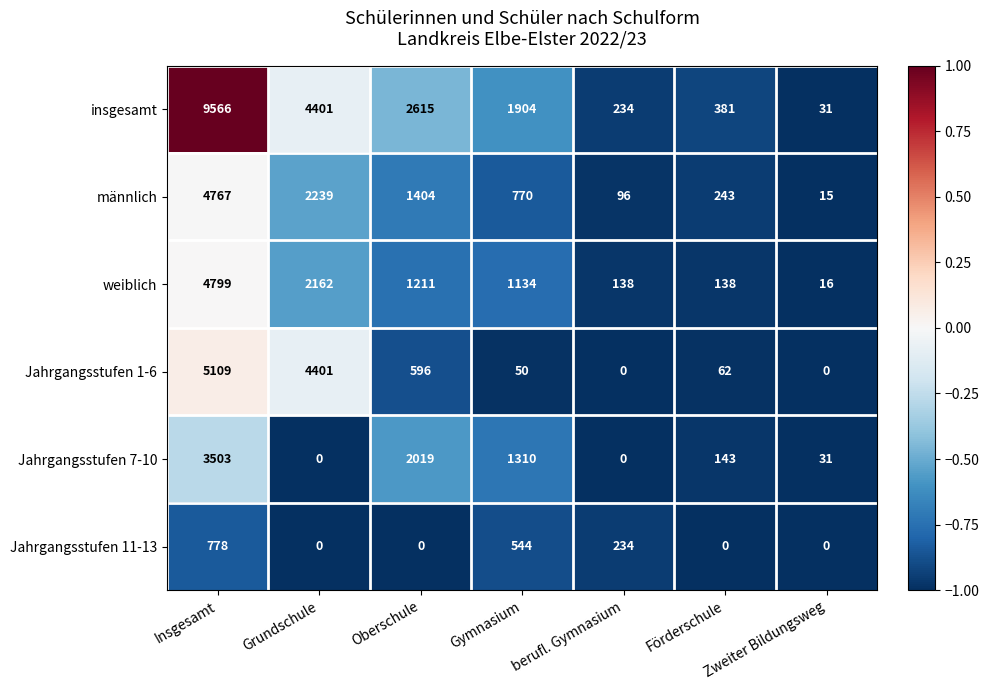

What is the difference between the second highest and second lowest values in the insgesamt series?

4167